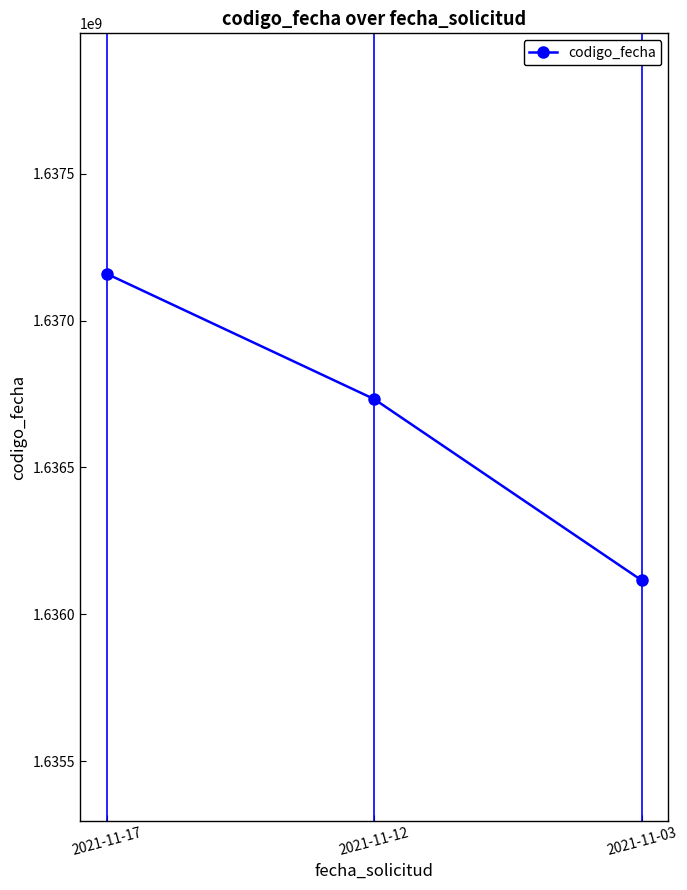

What is the average value?

1636669181